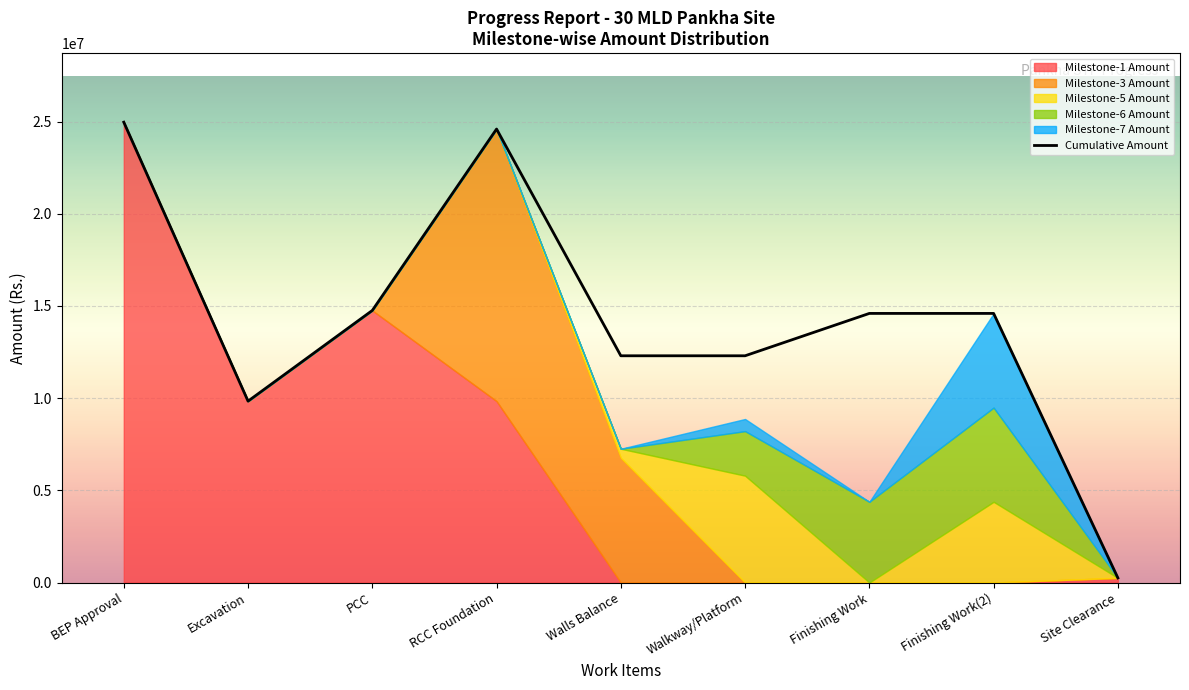

What is the minimum value shown in the chart?

250000